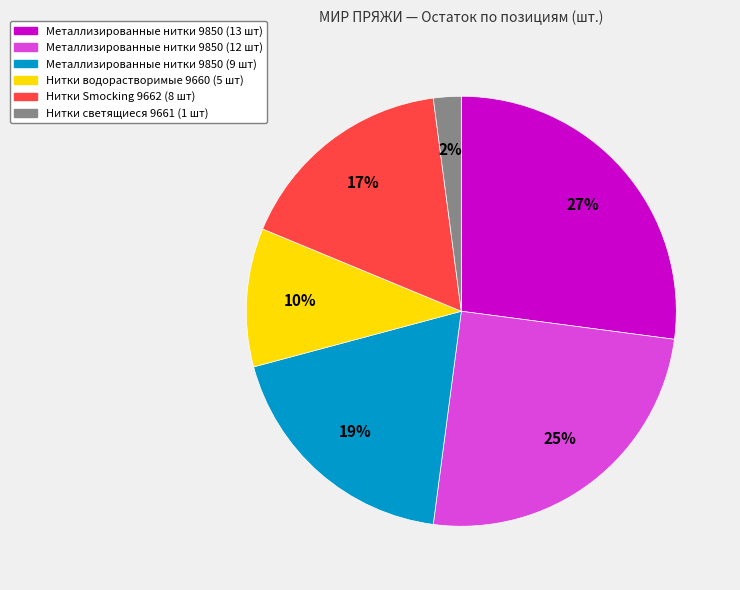

Approximately how many times larger is the value at Нитки светящиеся 9661 (1 шт) compared to Нитки водорастворимые 9660 (5 шт)?

0.2